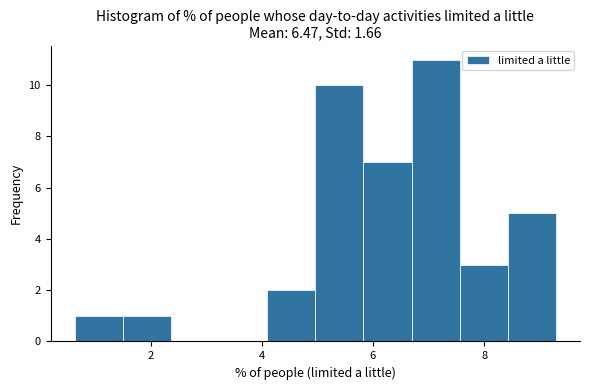

Which range on the x-axis has the tallest bar?

6.6 to 7.6